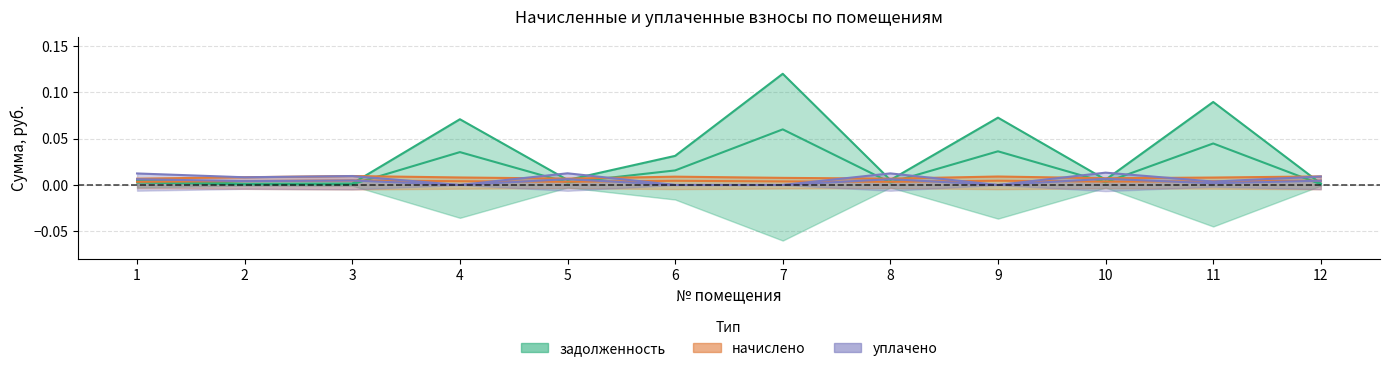

Is it true that уплачено equals 0.0 at 5?

False